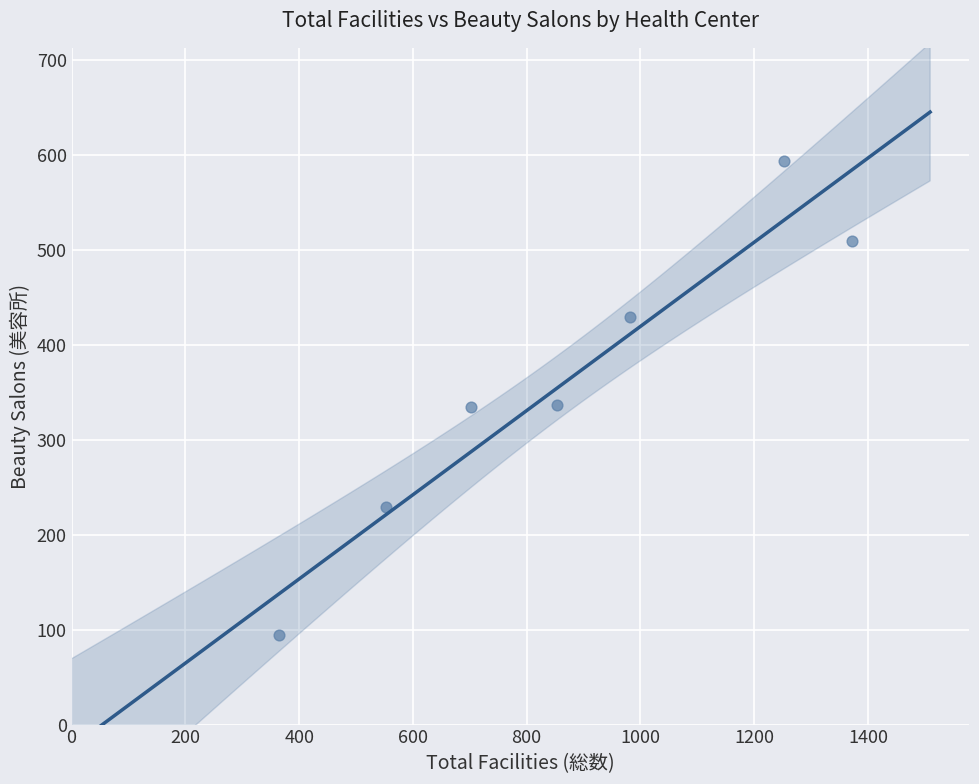

What is the average Y value?

361